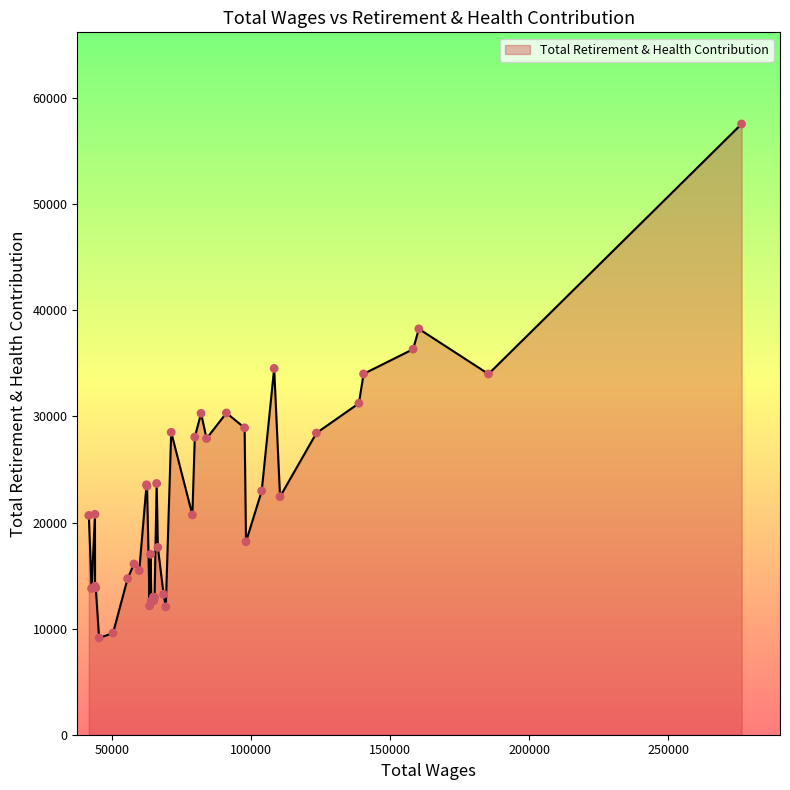

What is the difference between the maximum and minimum values?

48452